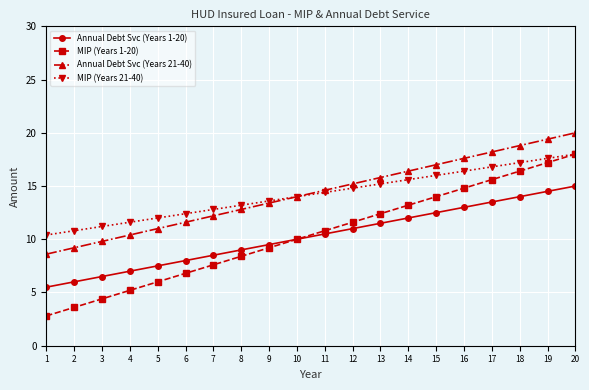

Which series changed the most between 6 and 8?

MIP (Years 1-20)